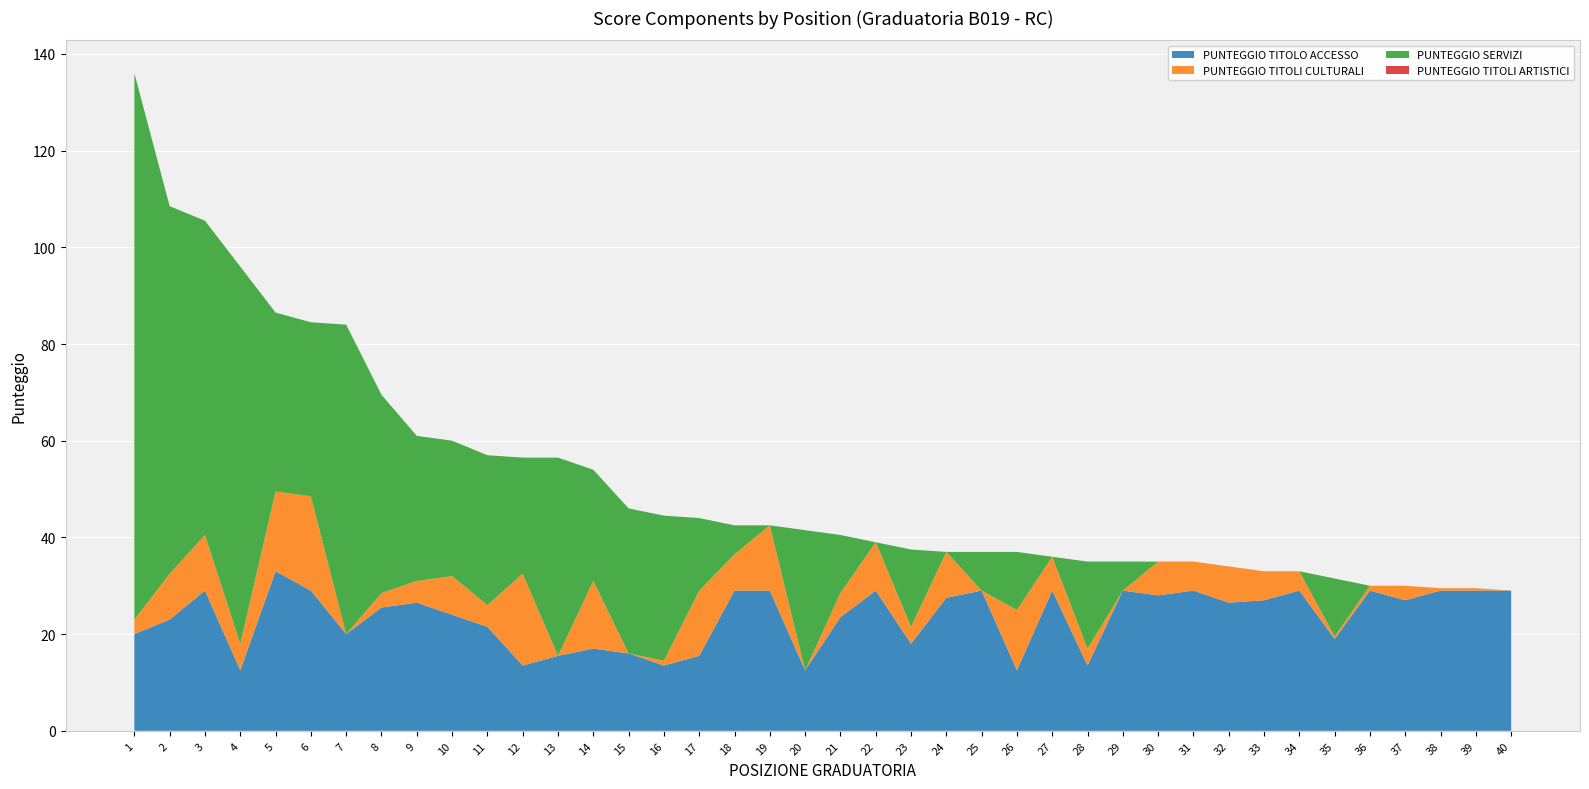

Reading right to left, what are all the values shown in this chart?

PUNTEGGIO TITOLO ACCESSO: 29.0	29.0	29.0	27.0	29.0	19.0	29.0	27.0	26.5	29.0	28.0	29.0	13.5	29.0	12.5	29.0	27.5	18.0	29.0	23.5	12.5	29.0	29.0	15.5	13.5	16.0	17.0	15.5	13.5	21.5	24.0	26.5	25.5	20.0	29.0	33.0	12.5	29.0	23.0	20.0
PUNTEGGIO TITOLI CULTURALI: 0.0	0.5	0.5	3.0	1.0	0.5	4.0	6.0	7.5	6.0	7.0	0.0	3.5	7.0	12.5	0.0	9.5	3.5	10.0	5.0	0.0	13.5	7.5	13.5	1.0	0.0	14.0	0.0	19.0	4.5	8.0	4.5	3.0	0.0	19.5	16.5	5.5	11.5	9.5	3.0
PUNTEGGIO SERVIZI: 0.0	0.0	0.0	0.0	0.0	12.0	0.0	0.0	0.0	0.0	0.0	6.0	18.0	0.0	12.0	8.0	0.0	16.0	0.0	12.0	29.0	0.0	6.0	15.0	30.0	30.0	23.0	41.0	24.0	31.0	28.0	30.0	41.0	64.0	36.0	37.0	78.0	65.0	76.0	113.0
PUNTEGGIO TITOLI ARTISTICI: 0.0	0.0	0.0	0.0	0.0	0.0	0.0	0.0	0.0	0.0	0.0	0.0	0.0	0.0	0.0	0.0	0.0	0.0	0.0	0.0	0.0	0.0	0.0	0.0	0.0	0.0	0.0	0.0	0.0	0.0	0.0	0.0	0.0	0.0	0.0	0.0	0.0	0.0	0.0	0.0